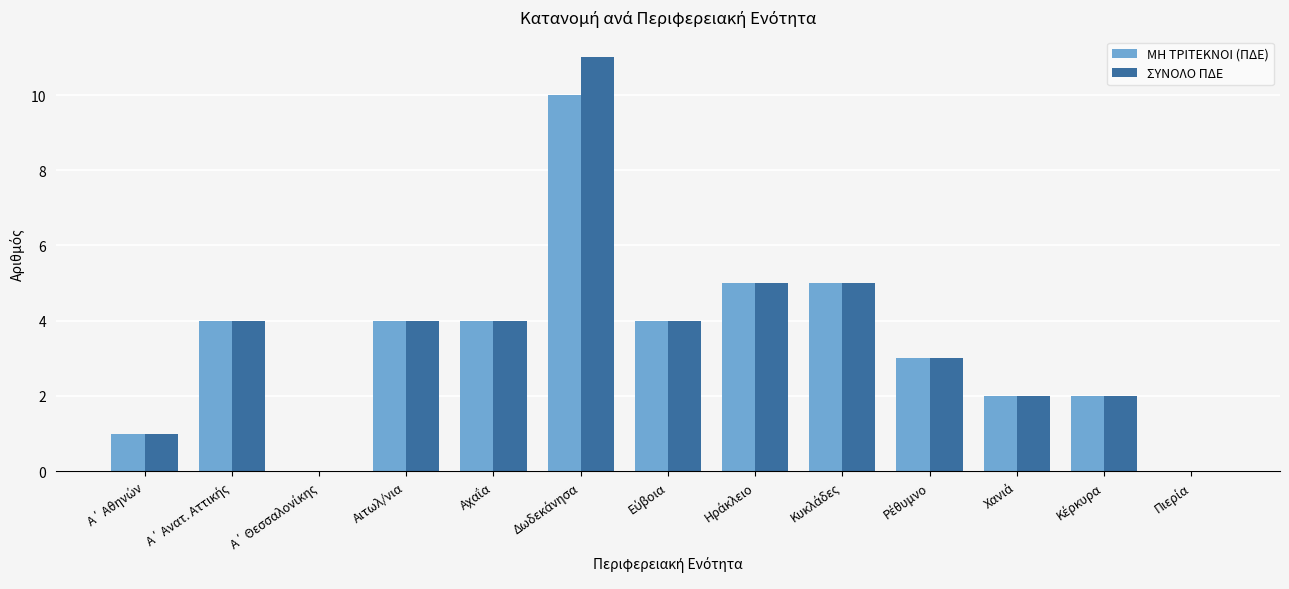

How many series are shown in this chart?

2